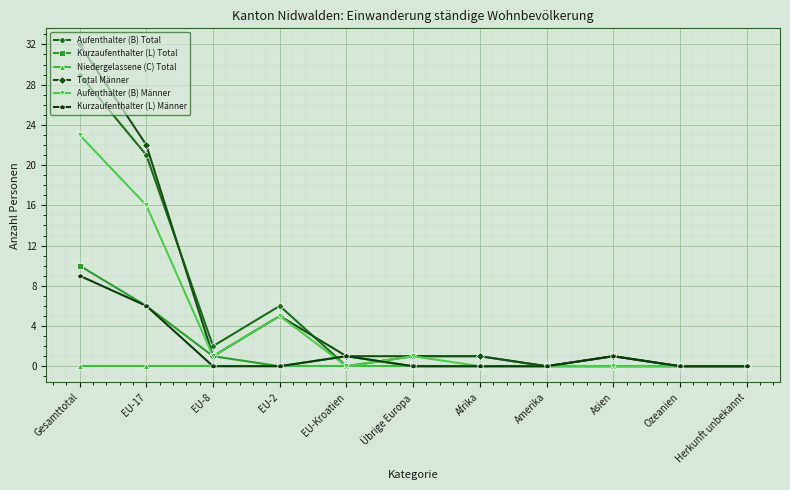

At which category does the chart reach its peak across all series?

Gesamttotal